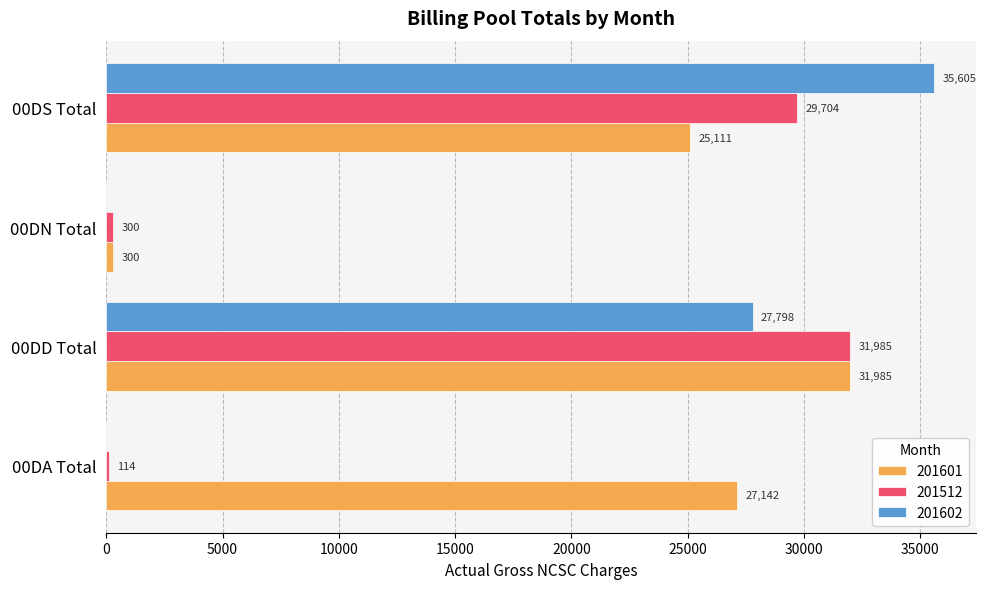

Is the value of 201602 at 00DS Total greater than the value of 201601 at 00DD Total?

Yes